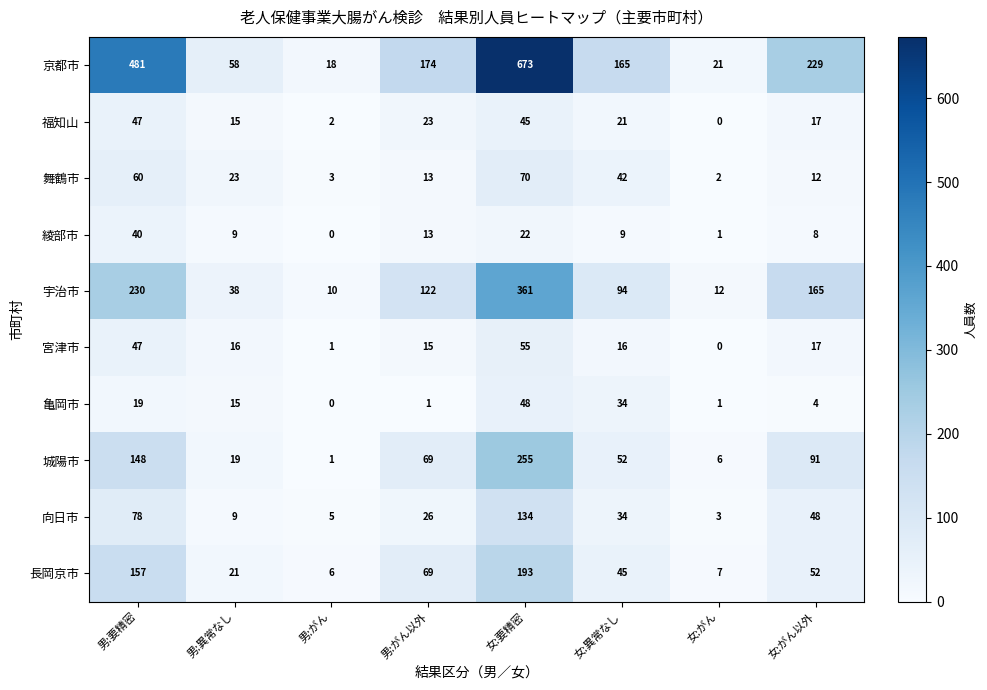

Between 男:異常なし and 女:要精密, which series saw the biggest shift?

京都市